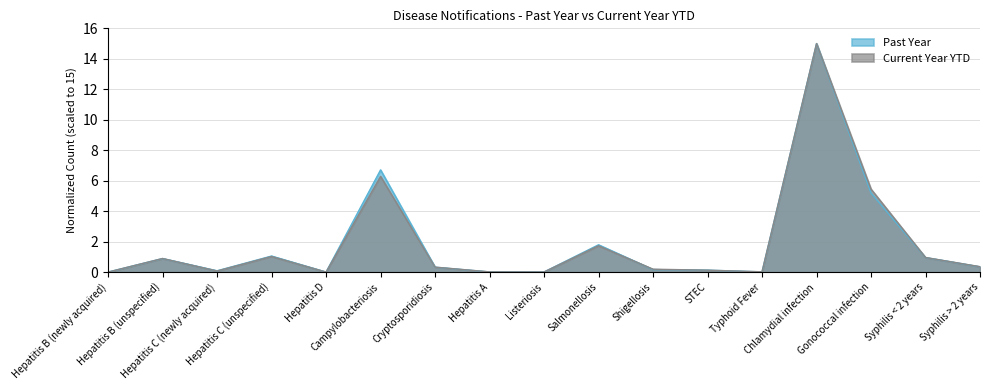

Is it true that Current Year YTD equals 0.0 at Hepatitis A?

True